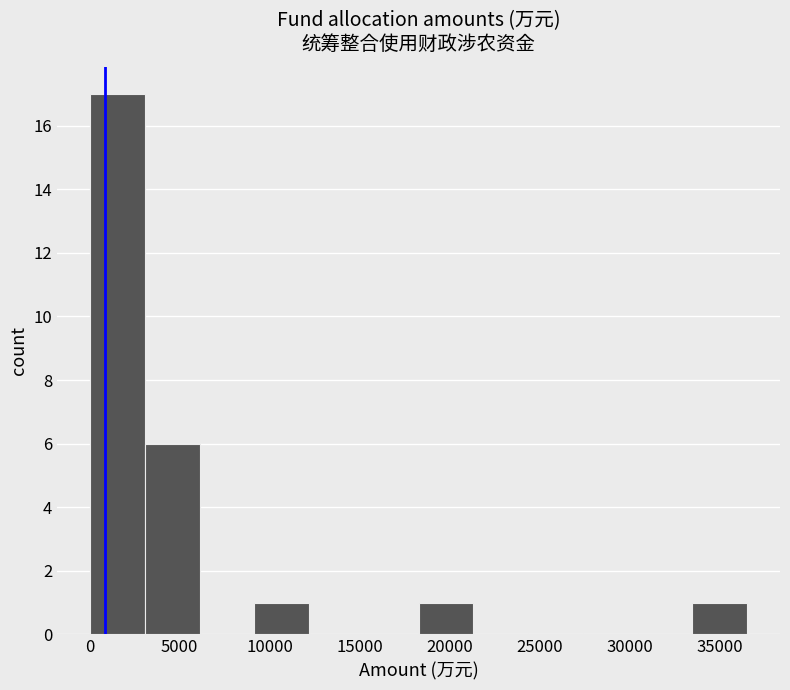

Which range on the x-axis has the tallest bar?

0 to 3000